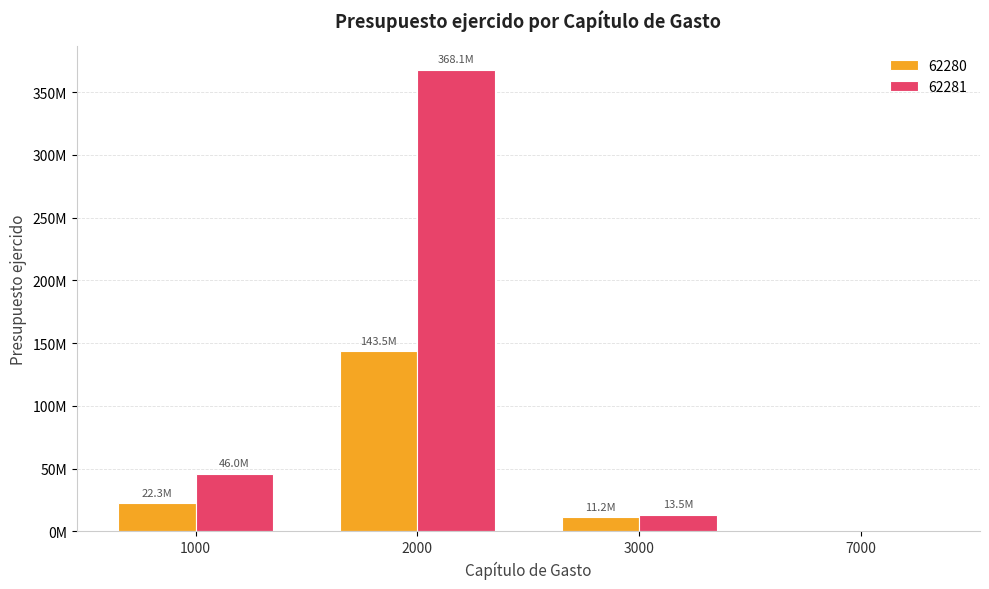

What are all the series names shown in the legend?

62280, 62281